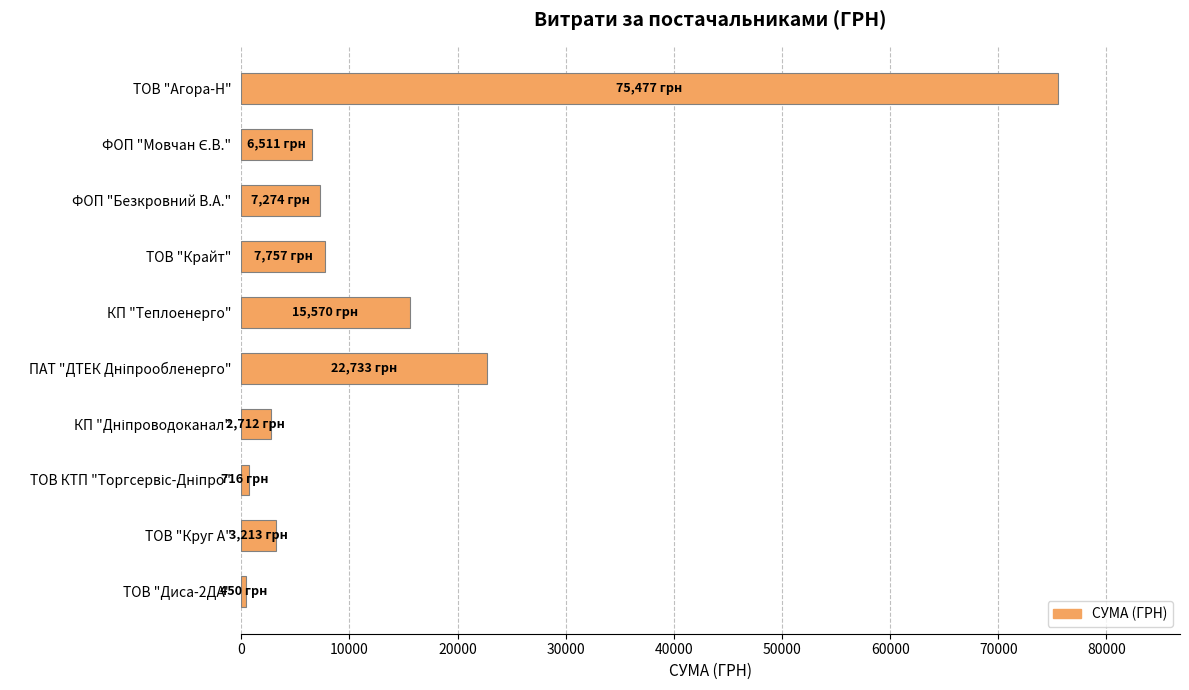

How many bars are there in total?

10